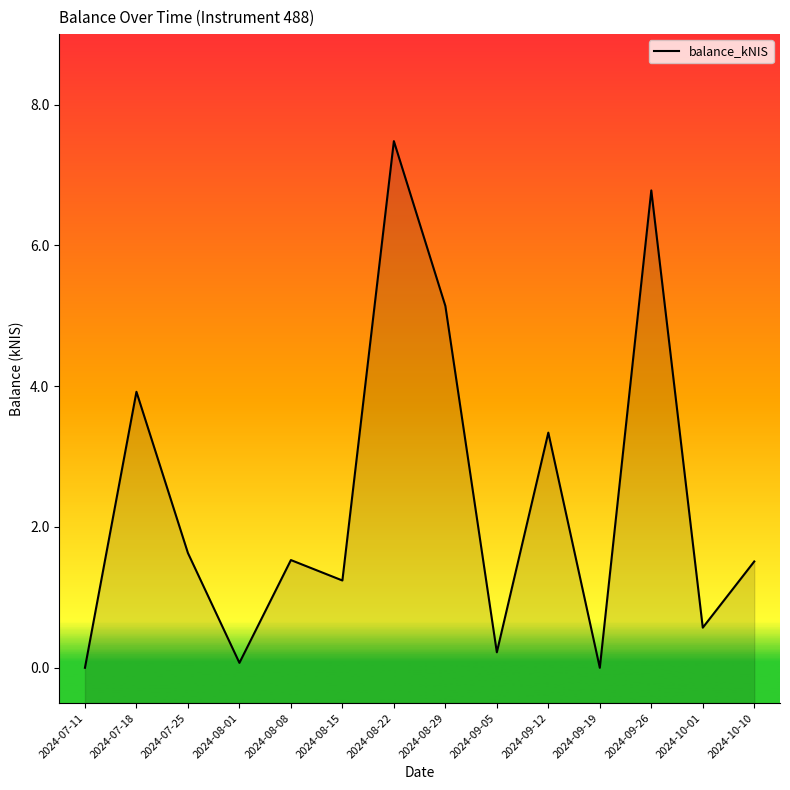

Between 2024-07-18 and 2024-10-10, which is larger?

2024-07-18